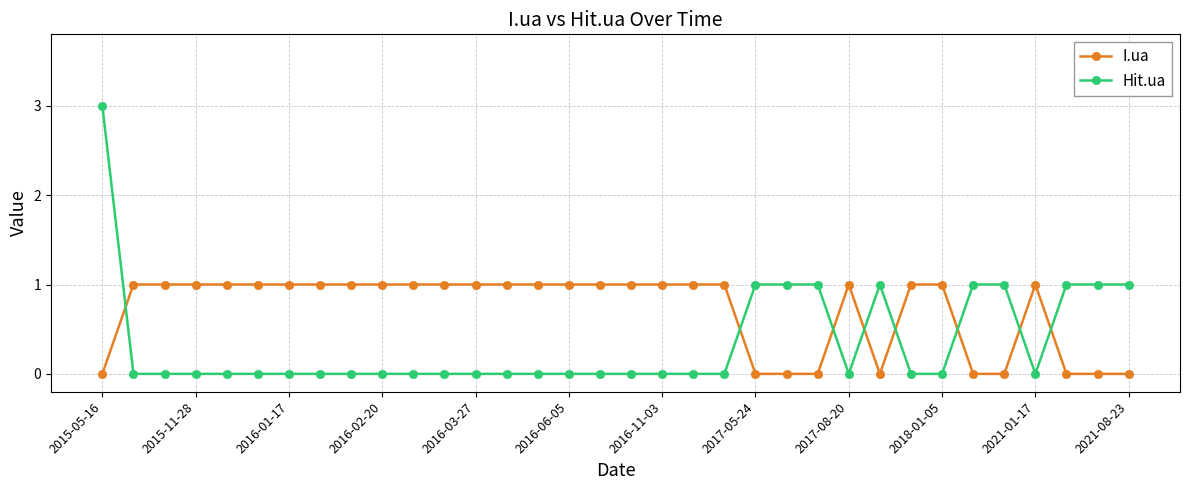

Which series has the largest total across all categories?

I.ua